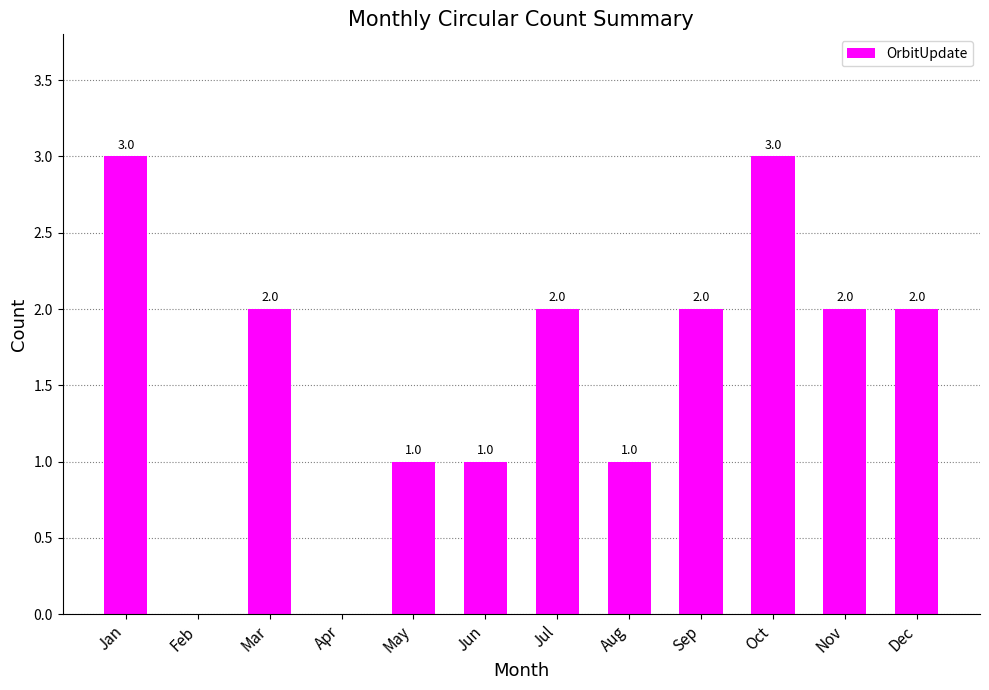

What is the sum of the values at Sep and Mar?

4